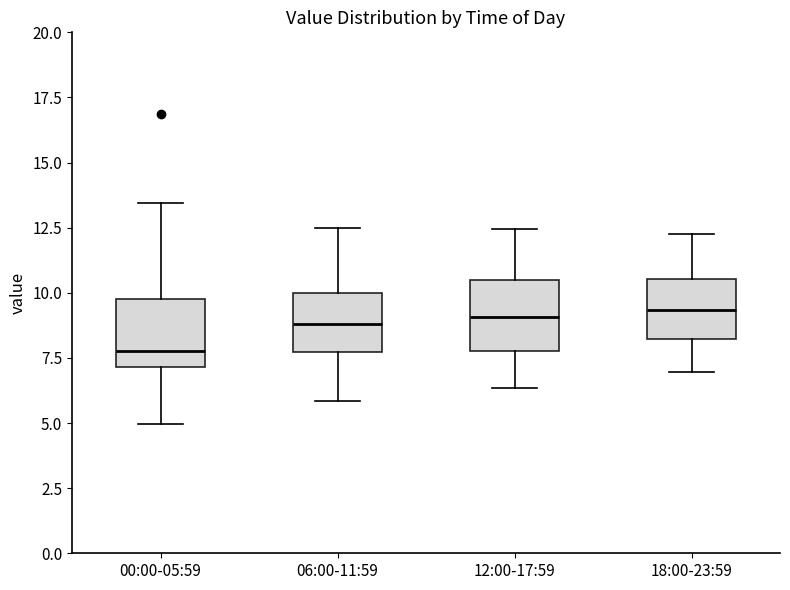

Reading left to right, transcribe this box plot: for each box, give where its median line is, the range the box spans, and where its two whiskers end, as read against the y-axis. The values are not printed on the chart, so give them approximately, as read against the axis.

00:00-05:59: median 8.0, box 7.0 to 10.0, whiskers 5.0 to 13.5
06:00-11:59: median 9.0, box 7.5 to 10.0, whiskers 6.0 to 12.5
12:00-17:59: median 9.0, box 7.5 to 10.5, whiskers 6.5 to 12.5
18:00-23:59: median 9.5, box 8.0 to 10.5, whiskers 7.0 to 12.5